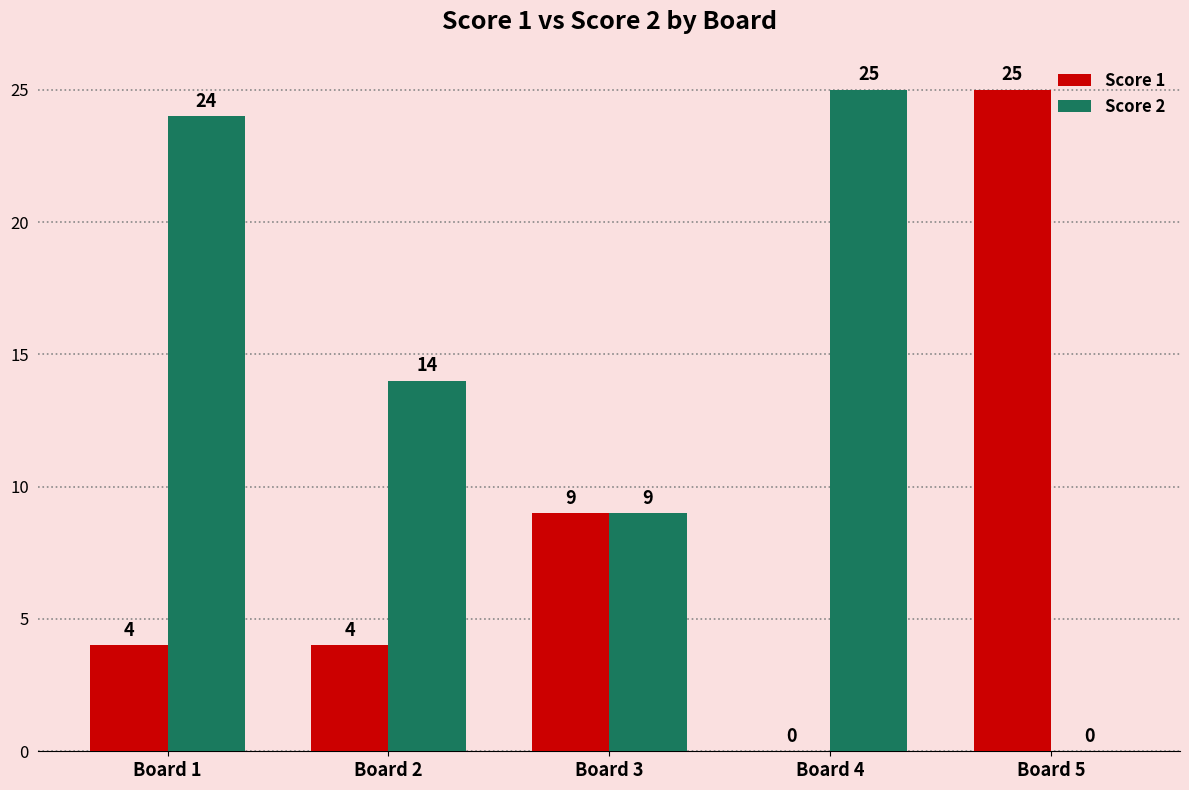

What is the sum of all Score 1 values?

42